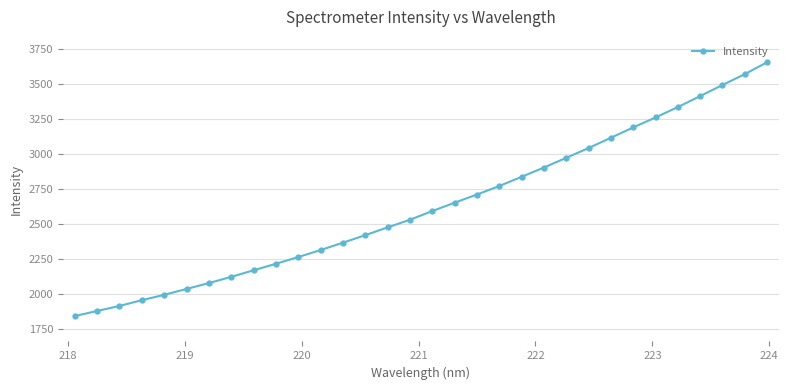

What is the difference between the maximum and minimum values?

1813.6